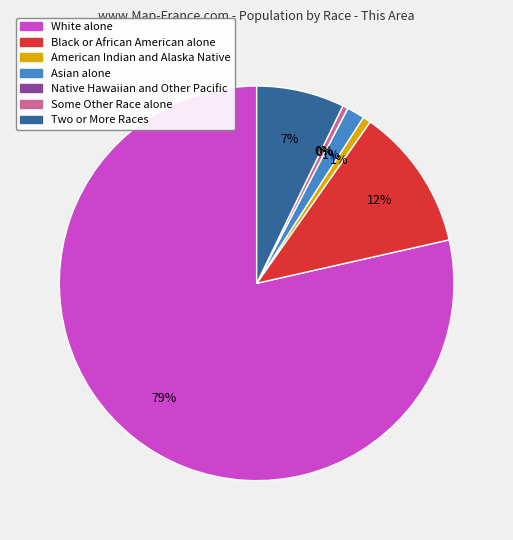

Which category accounts for the majority?

White alone